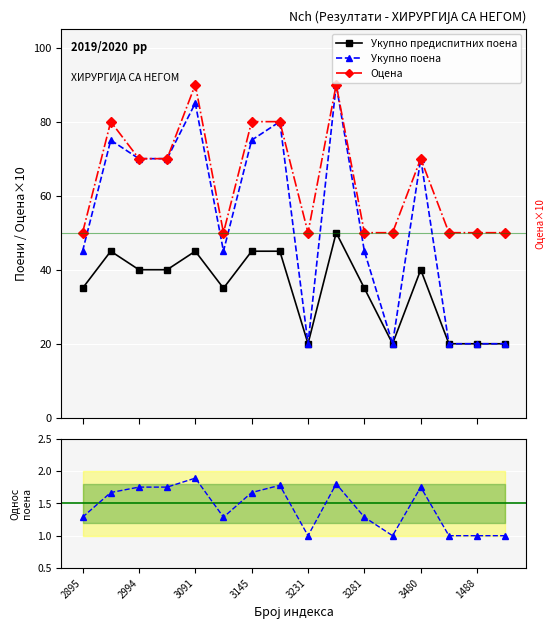

How many interior local valleys does the Оцена series have?

2